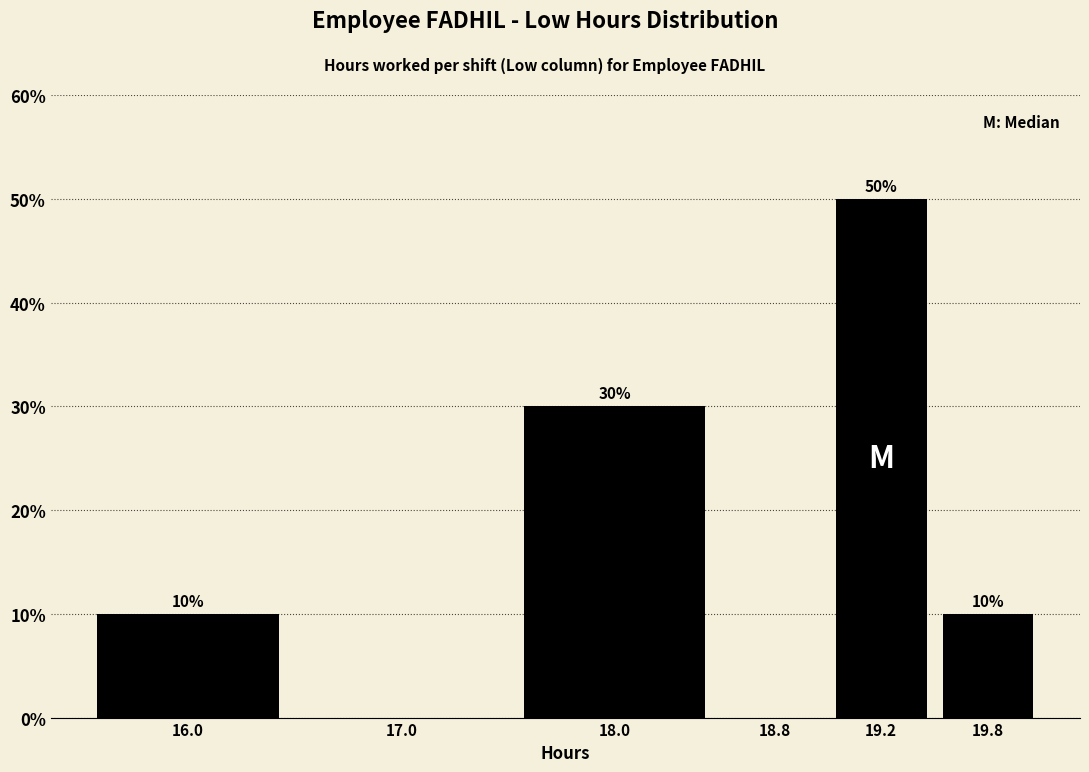

Reading right to left, list all the values displayed in this chart.

19.8=10	19.2=50	18.8=0	18.0=30	17.0=0	16.0=10